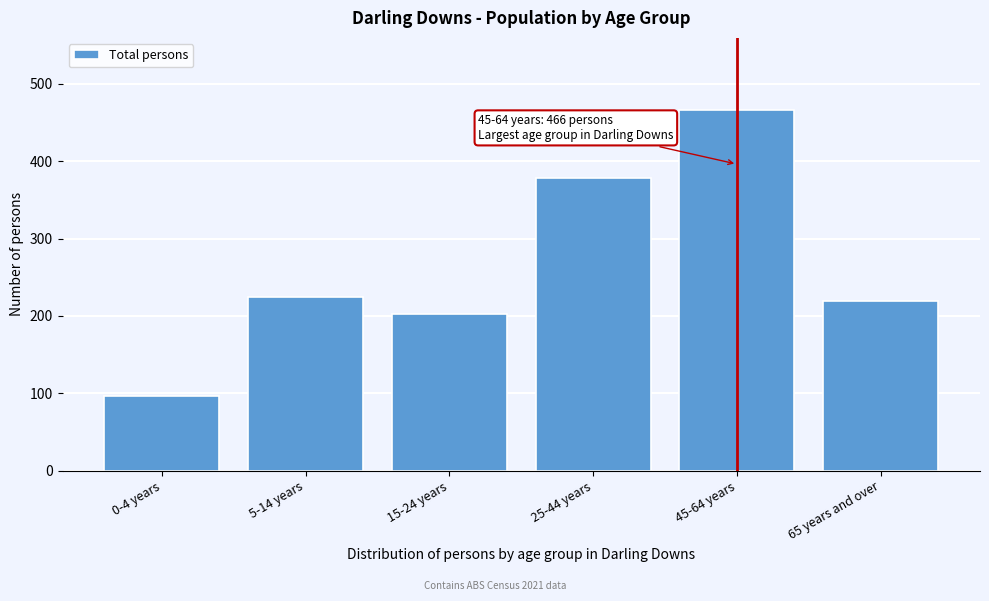

Reading left to right, extract all data points from this chart.

97	224	203	378	466	219